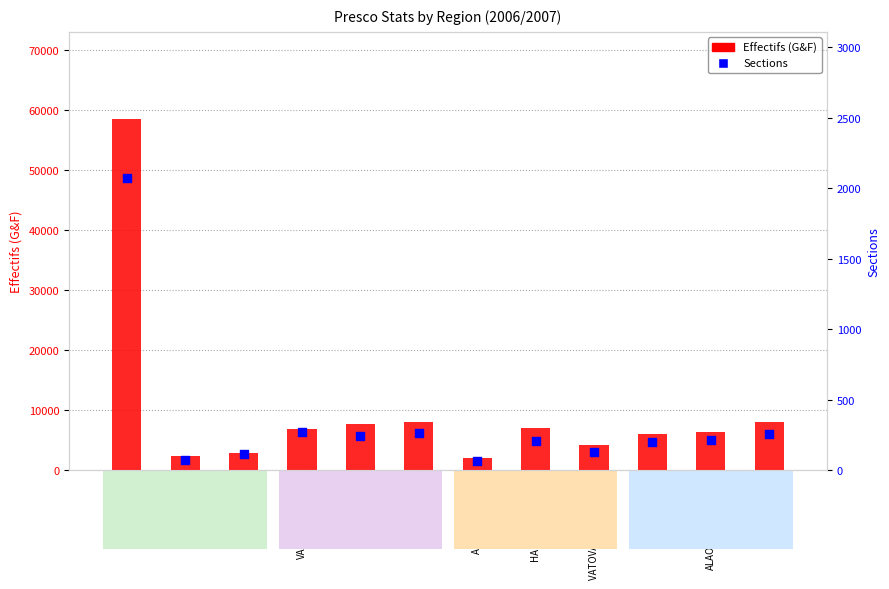

At which category is the sum across all series the highest?

ANALAMANGA